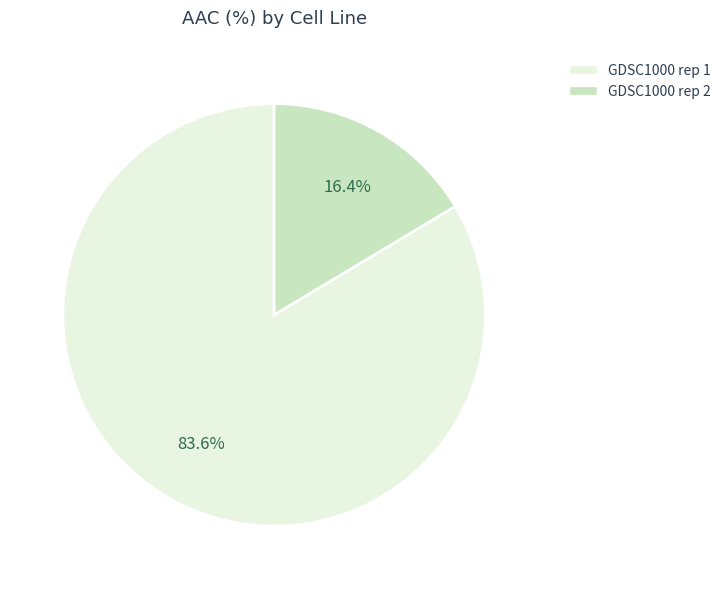

To the nearest percent, what is the difference between the largest and smallest slice percentages?

67%